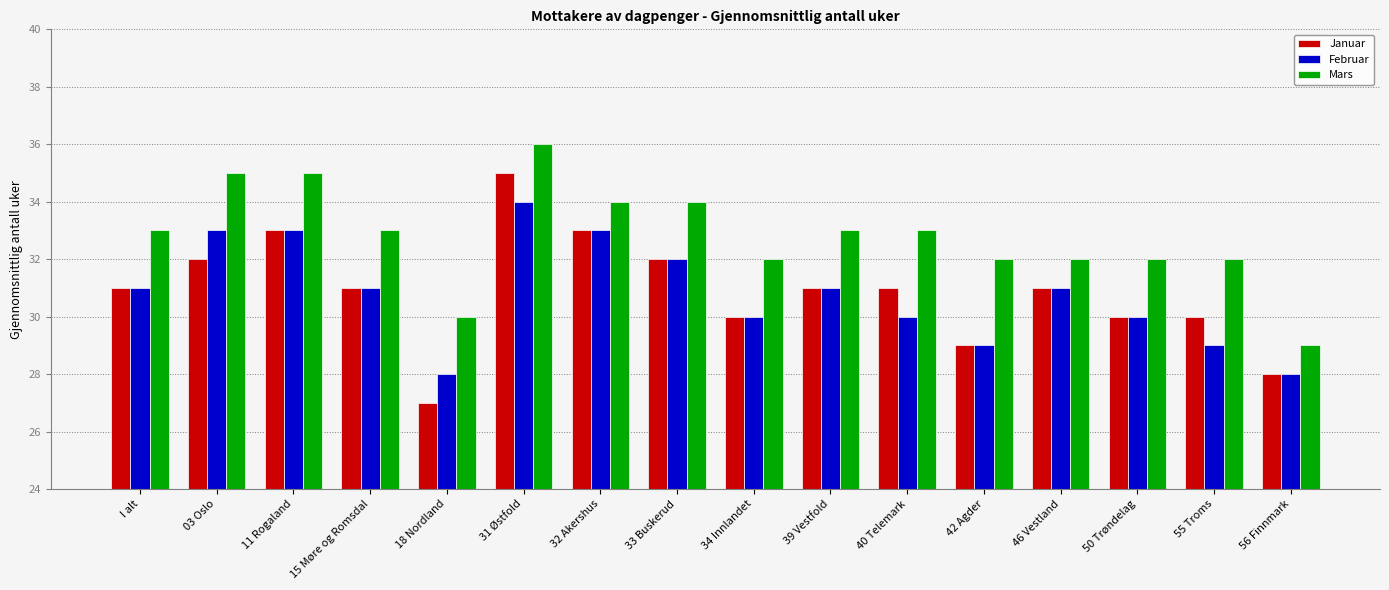

At which category is the sum across all series the highest?

31 Østfold